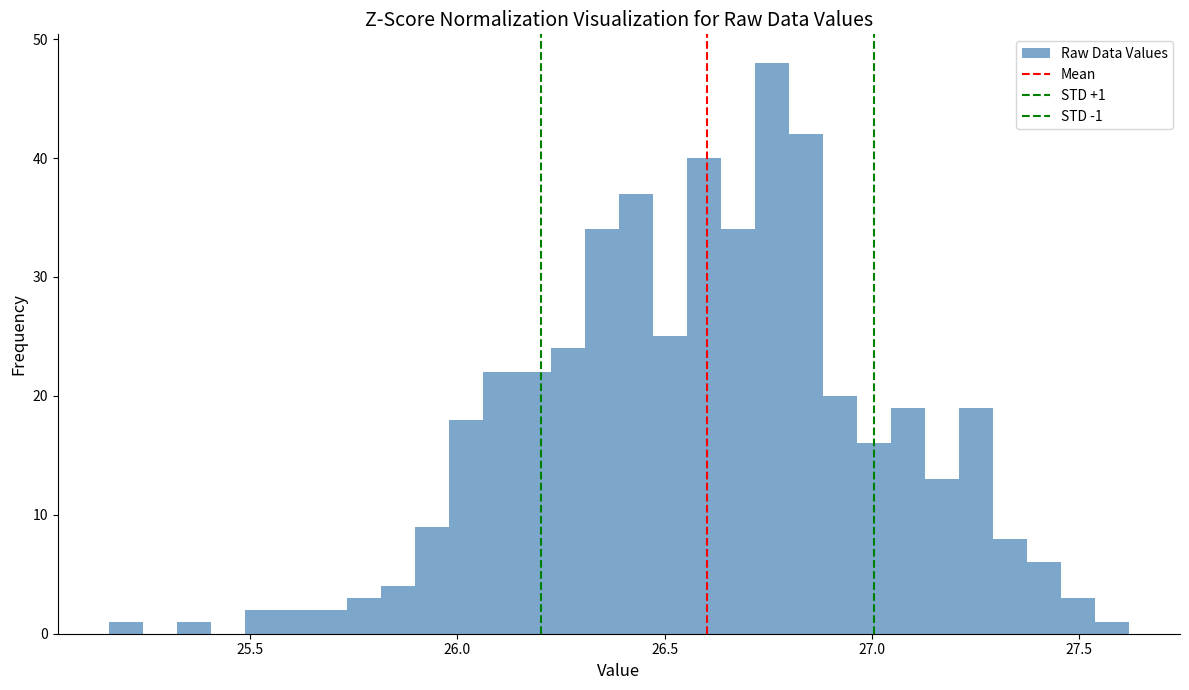

Read against the x-axis, roughly where is the centre of the tallest bar?

26.75